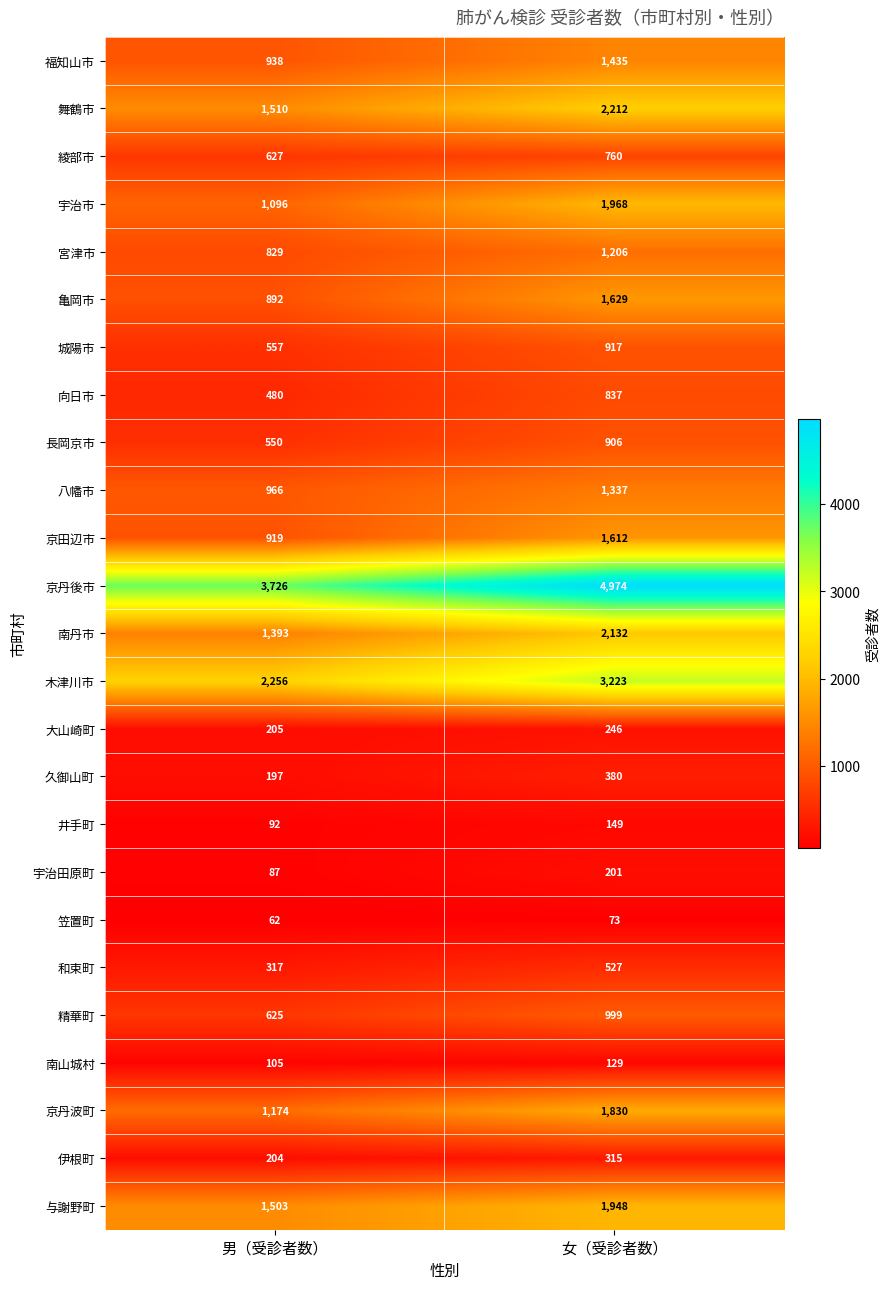

At which label is 精華町 closest to 812?

男（受診者数）